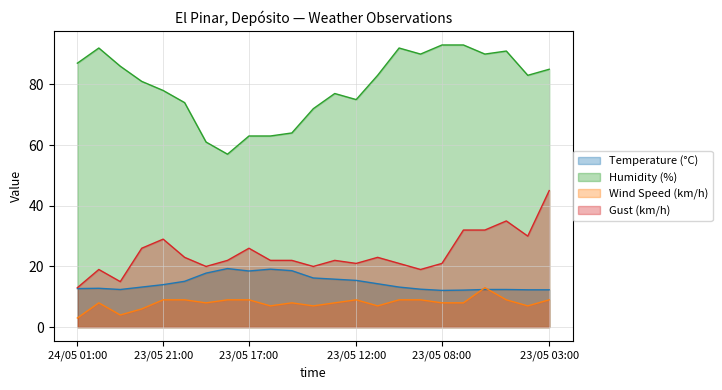

True or false: Humidity (%) and Wind Speed (km/h) cross at least once.

False